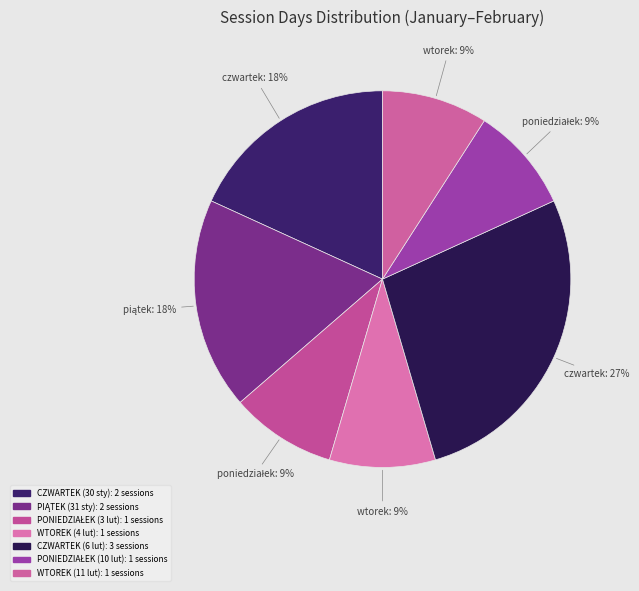

Count the number of slices in the pie.

7